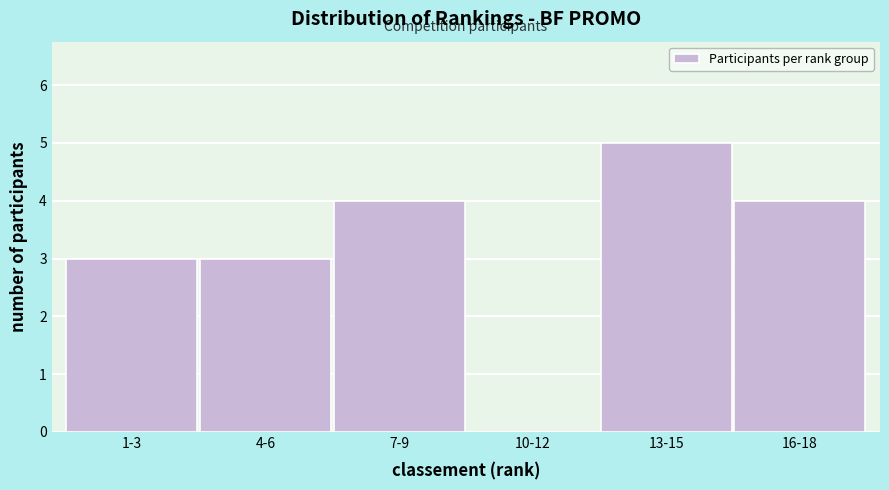

Reading left to right, list all the values displayed in this chart.

1-3=3	4-6=3	7-9=4	10-12=0	13-15=5	16-18=4